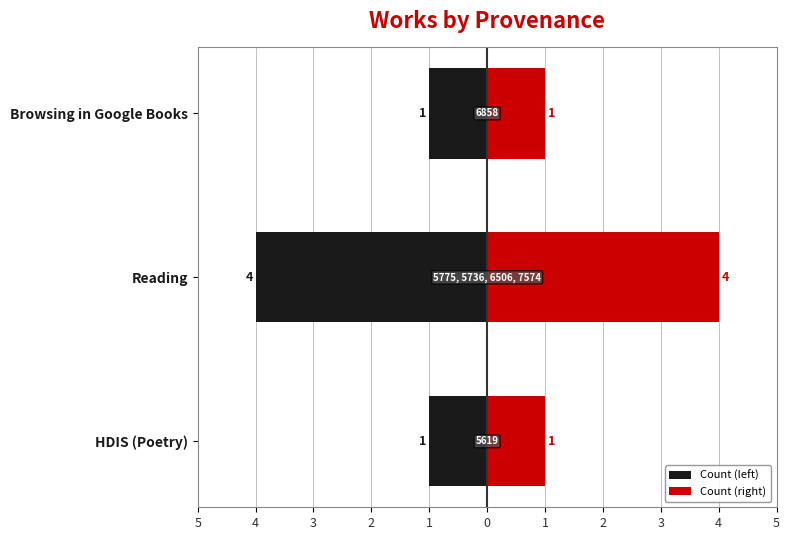

Reading left to right, extract all data points from this chart.

Count (left): -1	-4	-1
Count (right): 1	4	1